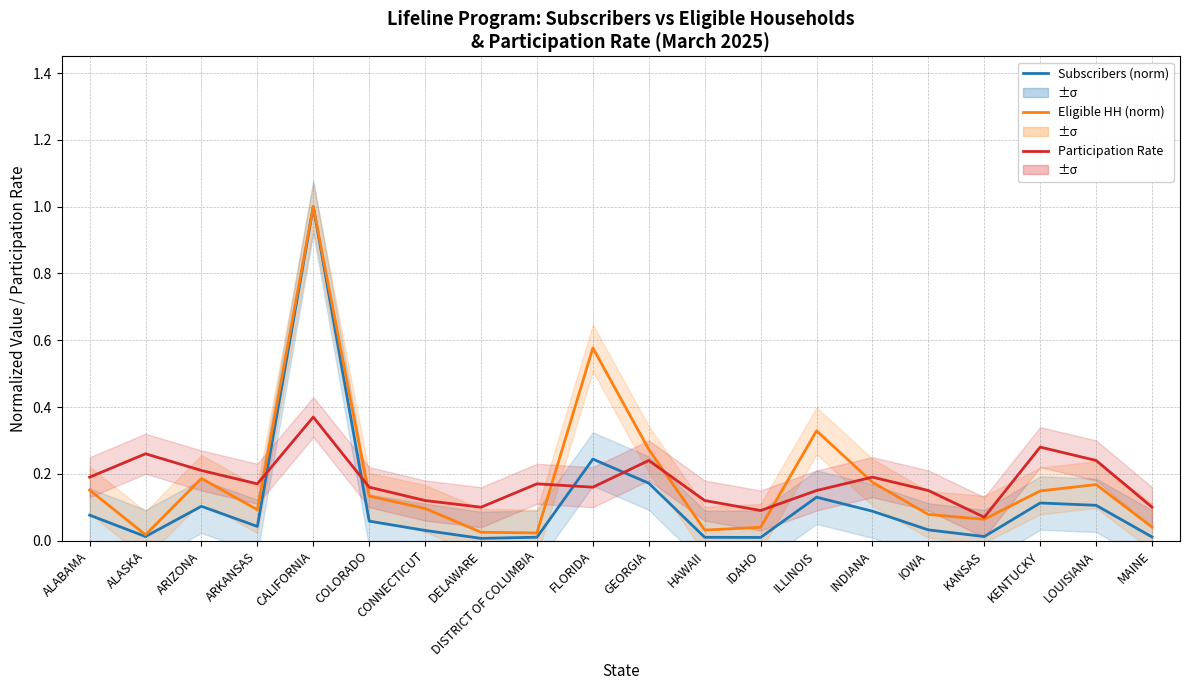

List the series in order of their peak value, lowest first.

Participation Rate, Subscribers (norm), Eligible HH (norm)